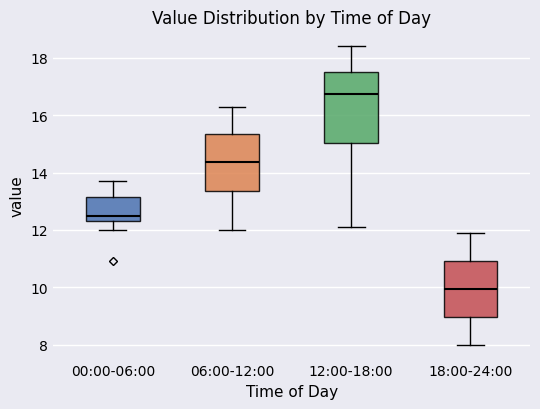

Reading left to right, transcribe this box plot: for each box, give where its median line is, the range the box spans, and where its two whiskers end, as read against the y-axis. The values are not printed on the chart, so give them approximately, as read against the axis.

00:00-06:00: median 12.6, box 12.4 to 13.2, whiskers 12.0 to 13.8
06:00-12:00: median 14.4, box 13.4 to 15.4, whiskers 12.0 to 16.4
12:00-18:00: median 16.8, box 15.0 to 17.6, whiskers 12.2 to 18.4
18:00-24:00: median 10.0, box 9.0 to 11.0, whiskers 8.0 to 12.0